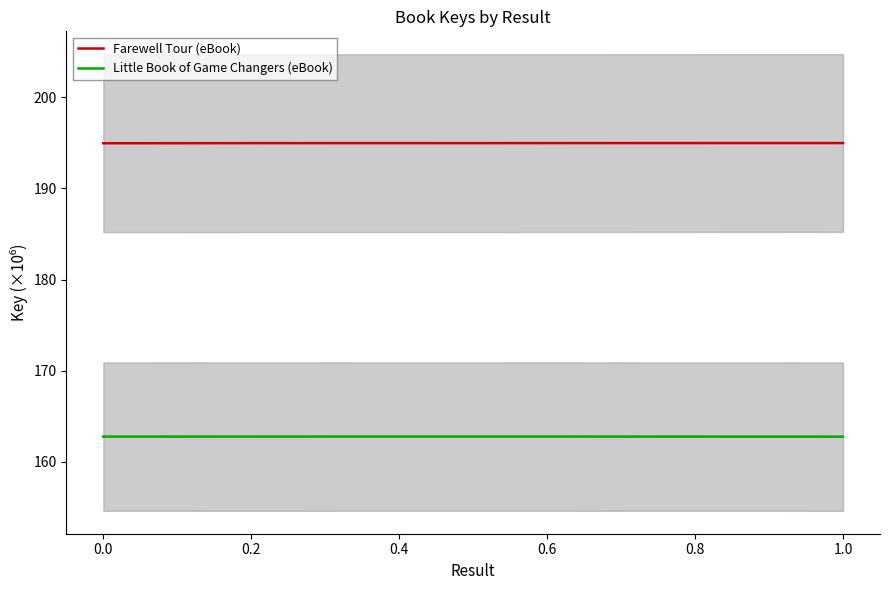

True or false: Farewell Tour (eBook) and Little Book of Game Changers (eBook) cross at least once.

False